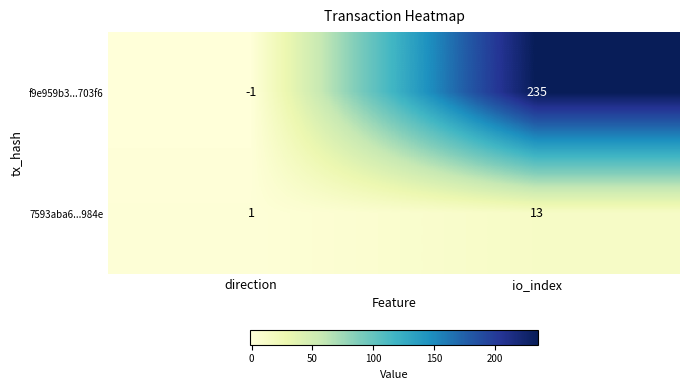

What is the sum of the f9e959b3...703f6 values at direction and io_index?

234